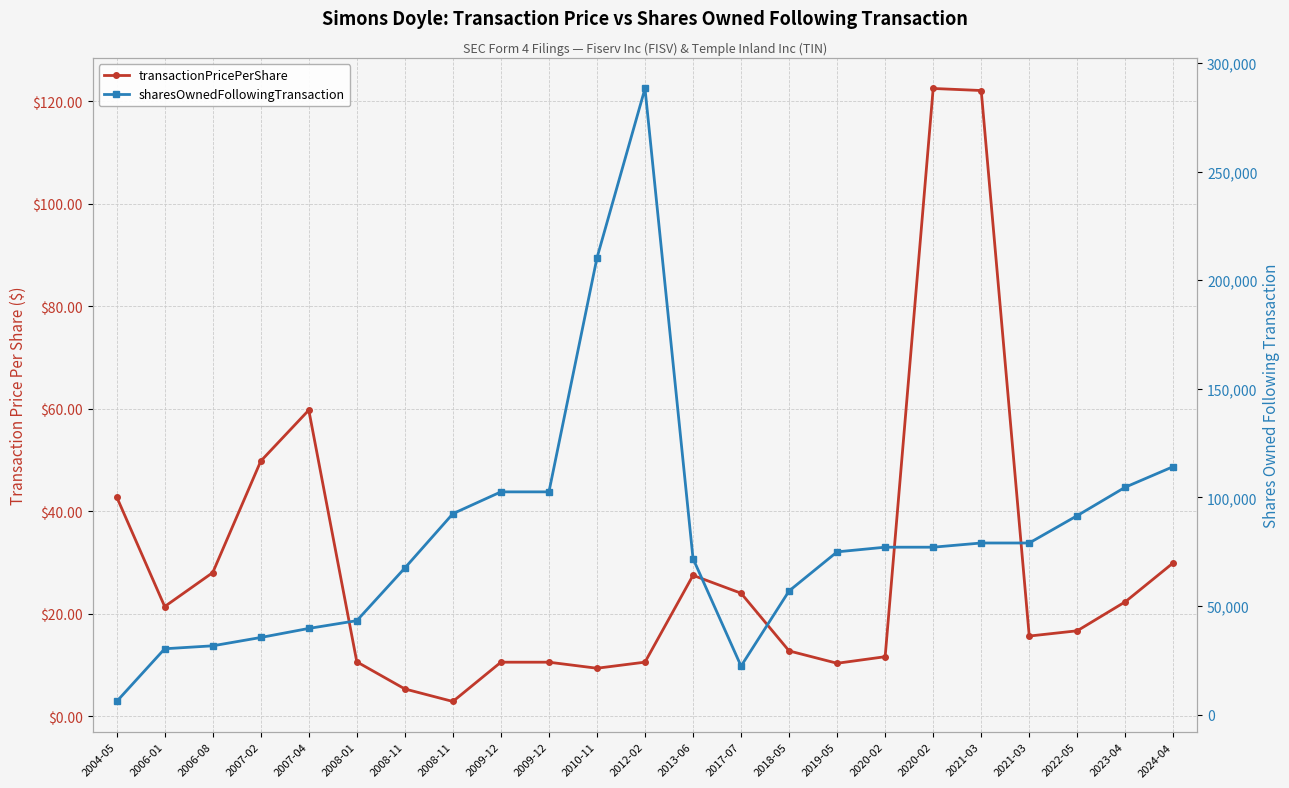

What is the label of the 14th point from the left?

2017-07